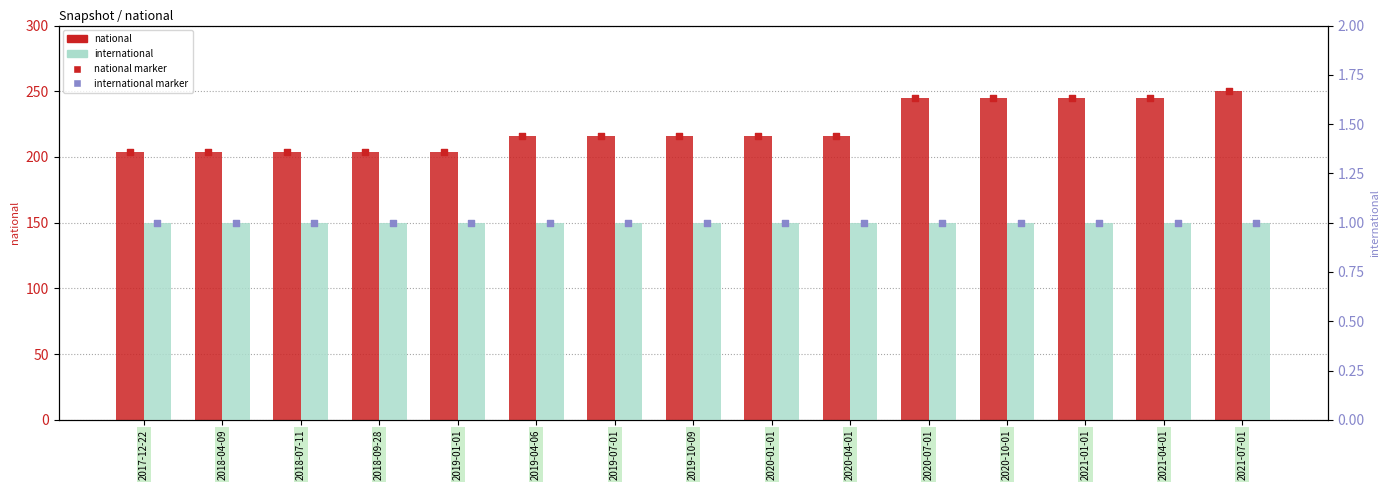

Which series reaches the maximum Y coordinate?

national